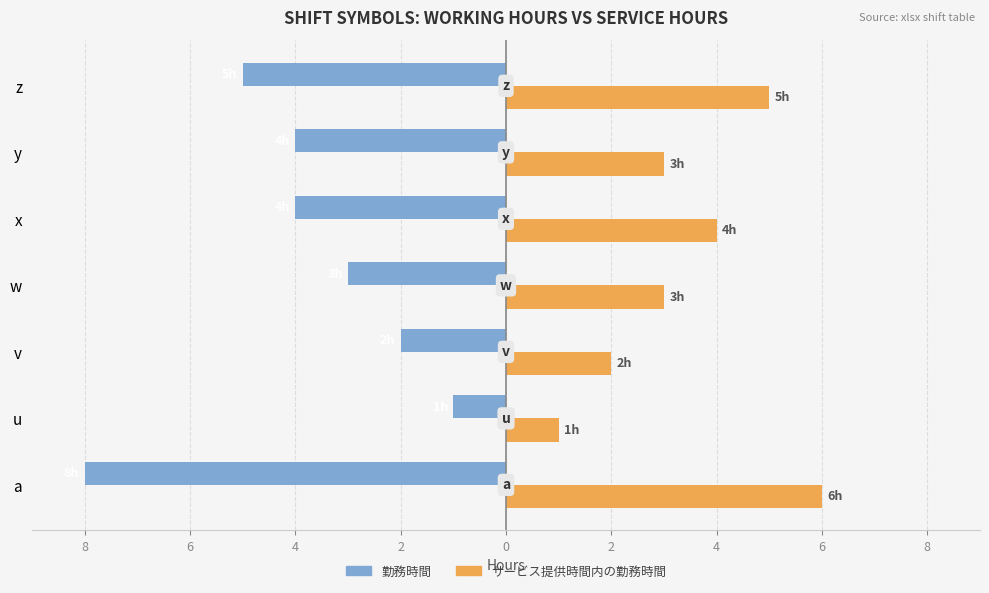

At how many categories does at least one series exceed 1?

6